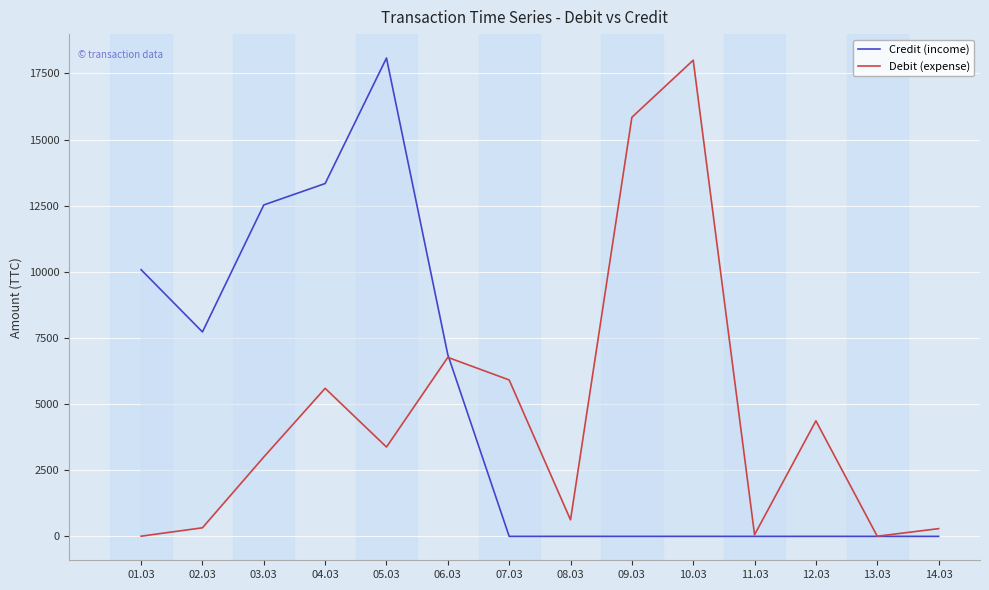

Is it true that Debit (expense) equals 6320.8 at 09.03?

False